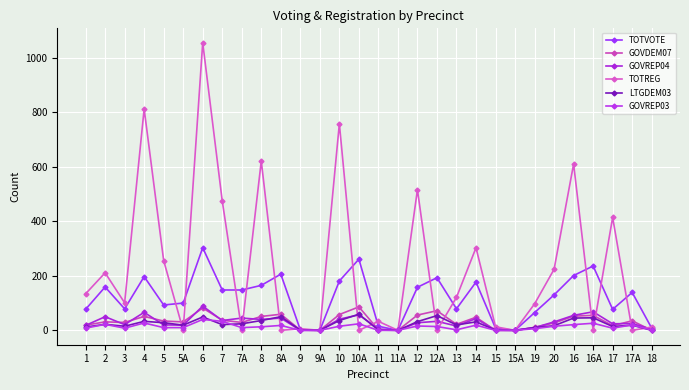

What is the label of the 4th point from the left?

4